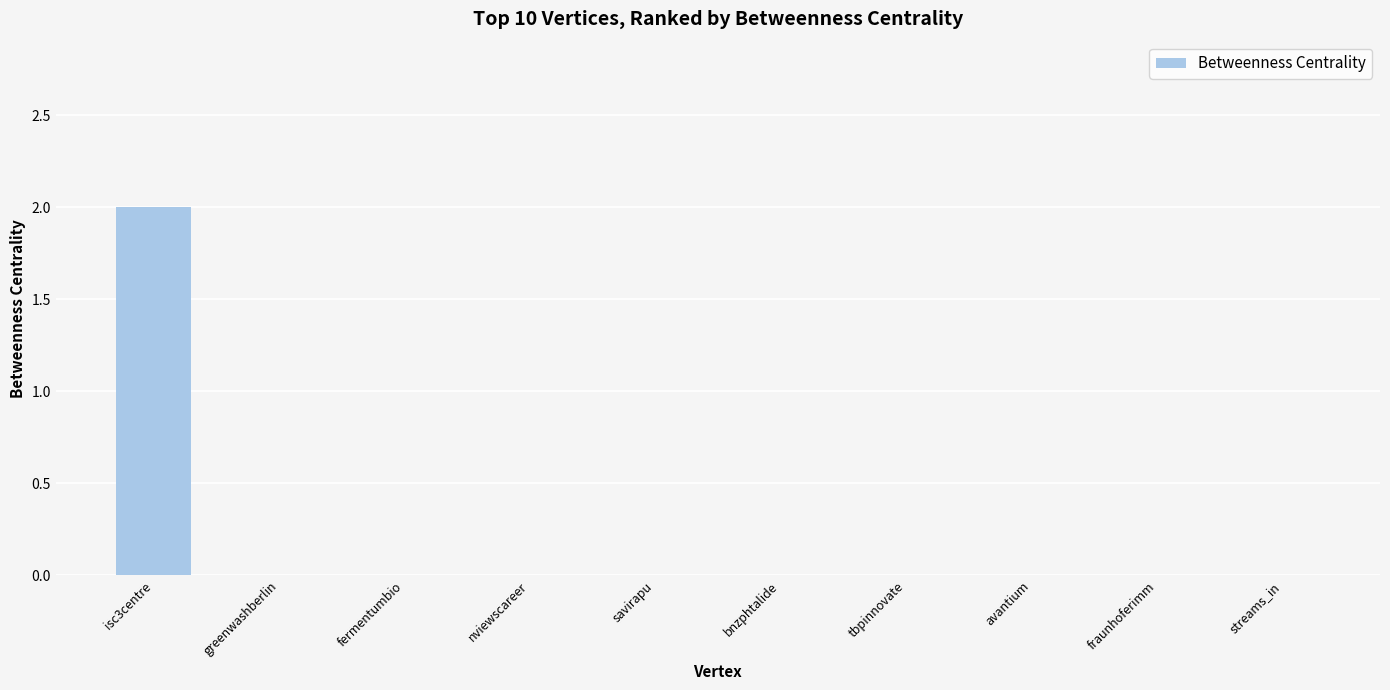

Count the number of categories in the chart.

10